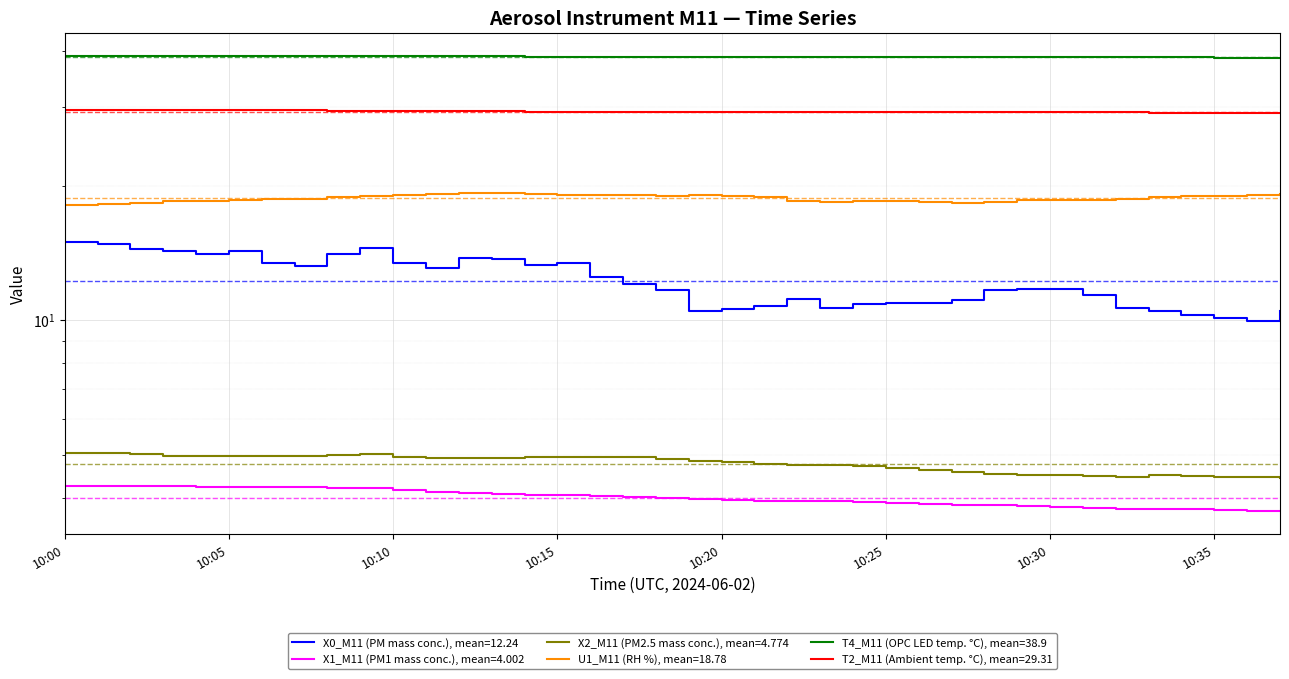

Between 10:19 and 10:29, which series saw the biggest shift?

X0_M11 (PM mass conc.)